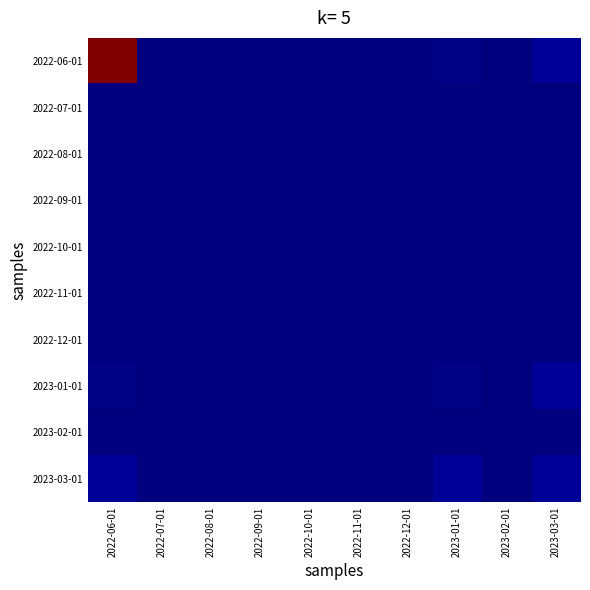

Reading right to left, extract all data points from this chart.

2022-06-01: 2023-03-01=3	2023-02-01=0	2023-01-01=1	2022-12-01=0	2022-11-01=0	2022-10-01=0	2022-09-01=0	2022-08-01=0	2022-07-01=0	2022-06-01=148
2022-07-01: 2023-03-01=0	2023-02-01=0	2023-01-01=0	2022-12-01=0	2022-11-01=0	2022-10-01=0	2022-09-01=0	2022-08-01=0	2022-07-01=0	2022-06-01=0
2022-08-01: 2023-03-01=0	2023-02-01=0	2023-01-01=0	2022-12-01=0	2022-11-01=0	2022-10-01=0	2022-09-01=0	2022-08-01=0	2022-07-01=0	2022-06-01=0
2022-09-01: 2023-03-01=0	2023-02-01=0	2023-01-01=0	2022-12-01=0	2022-11-01=0	2022-10-01=0	2022-09-01=0	2022-08-01=0	2022-07-01=0	2022-06-01=0
2022-10-01: 2023-03-01=0	2023-02-01=0	2023-01-01=0	2022-12-01=0	2022-11-01=0	2022-10-01=0	2022-09-01=0	2022-08-01=0	2022-07-01=0	2022-06-01=0
2022-11-01: 2023-03-01=0	2023-02-01=0	2023-01-01=0	2022-12-01=0	2022-11-01=0	2022-10-01=0	2022-09-01=0	2022-08-01=0	2022-07-01=0	2022-06-01=0
2022-12-01: 2023-03-01=0	2023-02-01=0	2023-01-01=0	2022-12-01=0	2022-11-01=0	2022-10-01=0	2022-09-01=0	2022-08-01=0	2022-07-01=0	2022-06-01=0
2023-01-01: 2023-03-01=3	2023-02-01=0	2023-01-01=1	2022-12-01=0	2022-11-01=0	2022-10-01=0	2022-09-01=0	2022-08-01=0	2022-07-01=0	2022-06-01=1
2023-02-01: 2023-03-01=0	2023-02-01=0	2023-01-01=0	2022-12-01=0	2022-11-01=0	2022-10-01=0	2022-09-01=0	2022-08-01=0	2022-07-01=0	2022-06-01=0
2023-03-01: 2023-03-01=3	2023-02-01=0	2023-01-01=3	2022-12-01=0	2022-11-01=0	2022-10-01=0	2022-09-01=0	2022-08-01=0	2022-07-01=0	2022-06-01=3